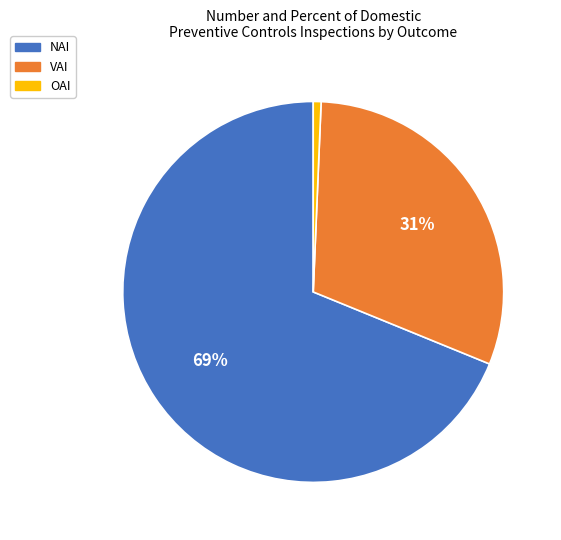

Is there a majority slice in this chart?

Yes